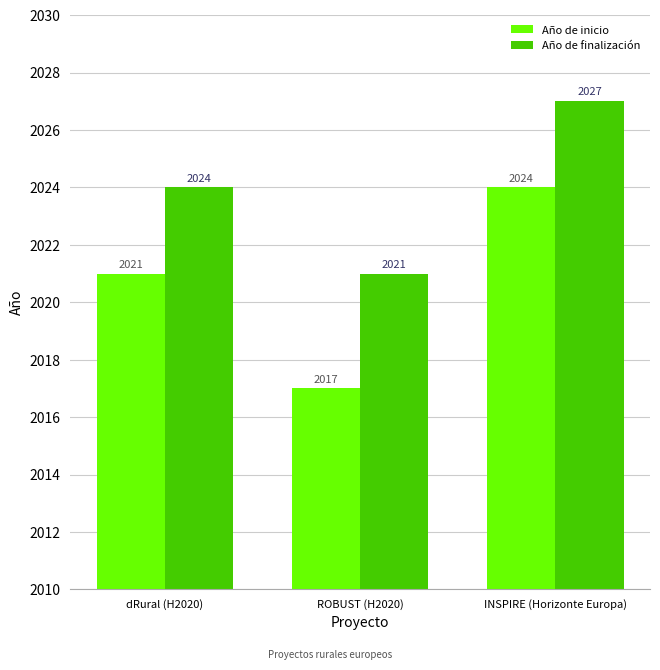

Are the bars horizontal?

No